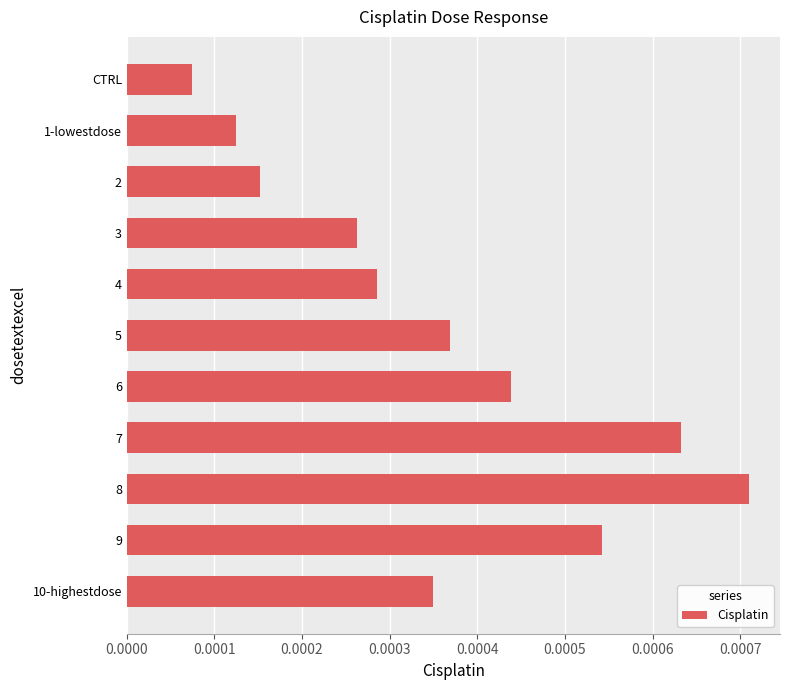

What position from the top is 10-highestdose?

11